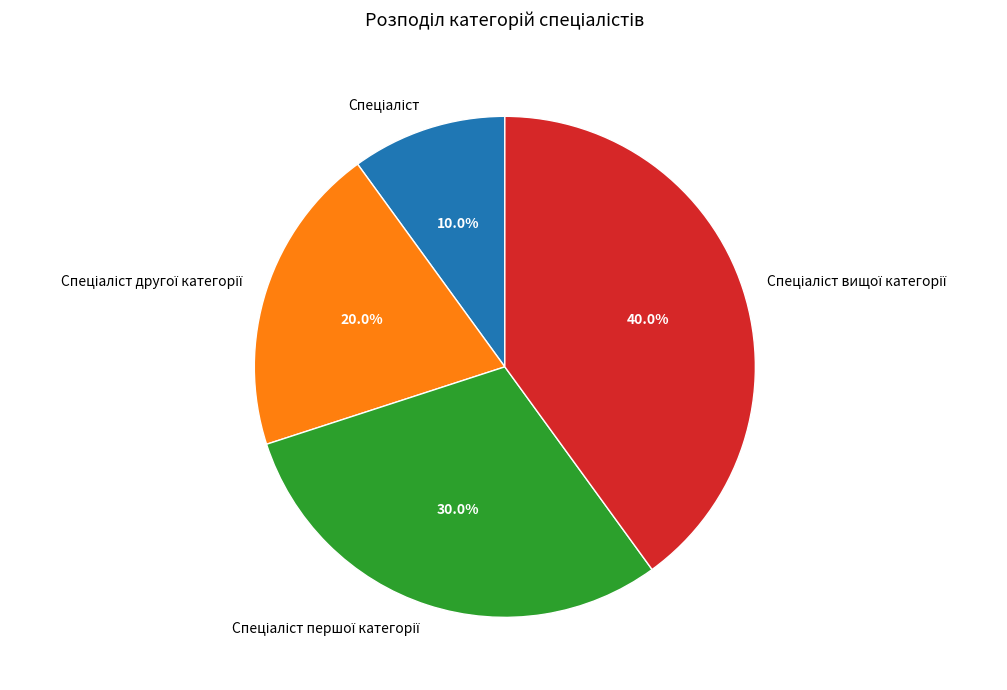

To the nearest percent, what is the difference between the largest and smallest slice percentages?

30%